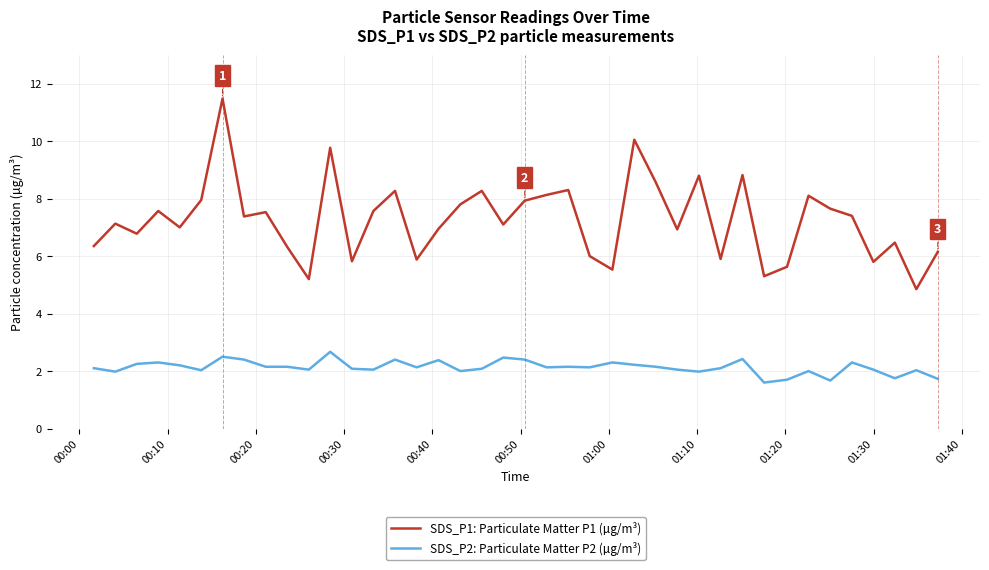

Rank the series by their maximum value, from lowest to highest.

SDS_P2: Particulate Matter P2 (µg/m³), SDS_P1: Particulate Matter P1 (µg/m³)